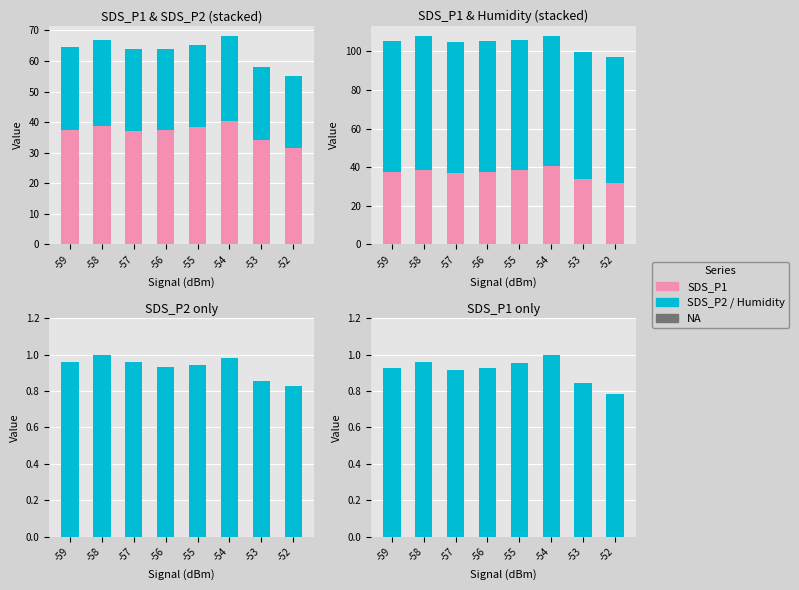

True or false: SDS_P1 has a value of 0.3 at -54.

False